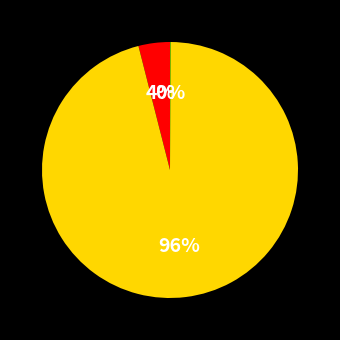

Is there a majority slice in this chart?

Yes